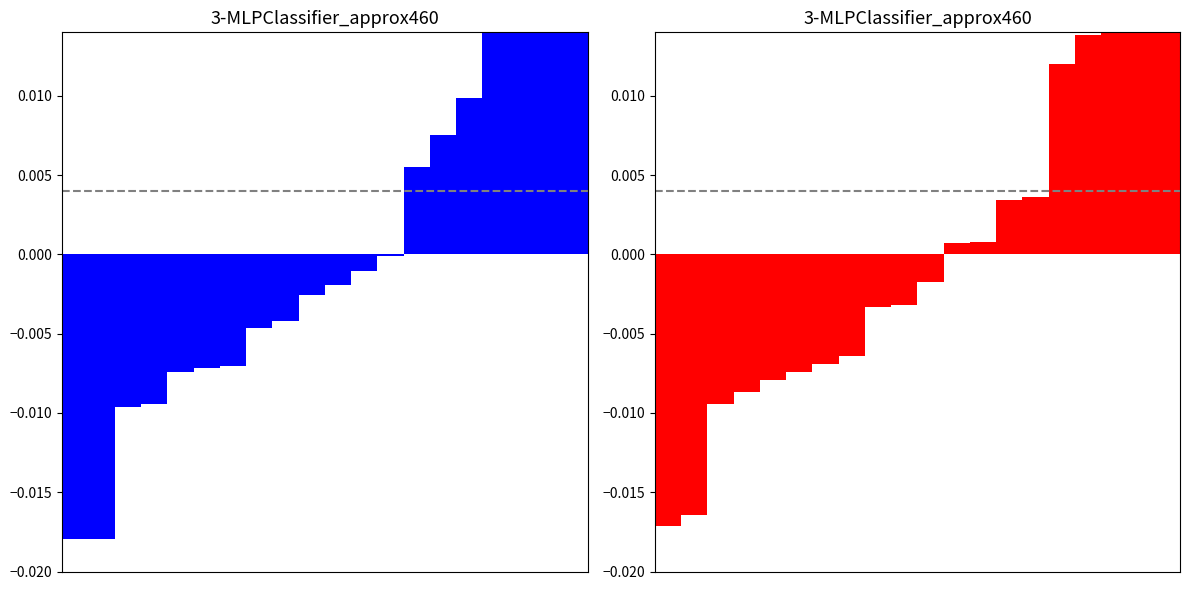

How many bars are there in each group?

2